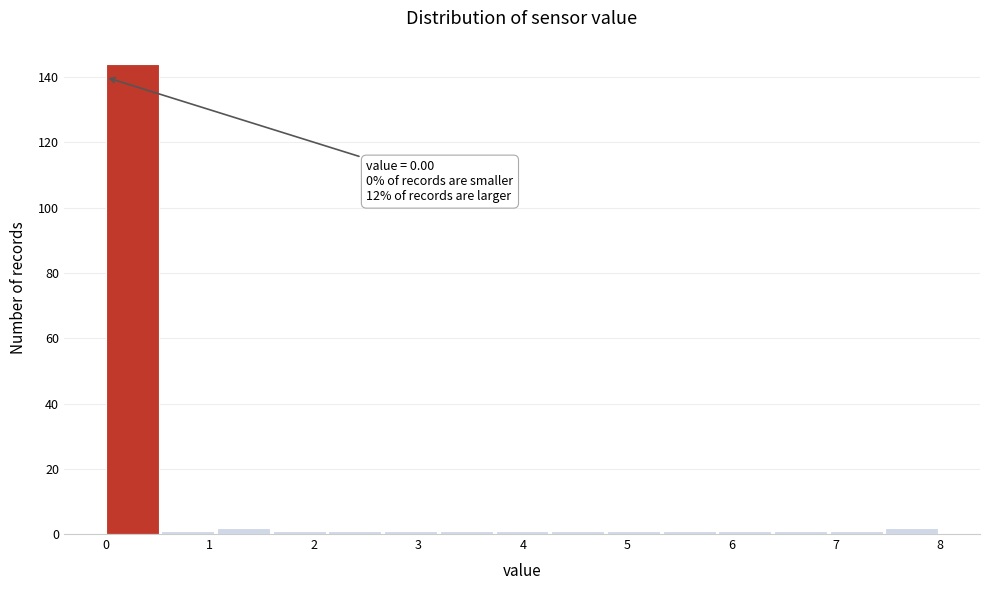

Which range on the x-axis has the tallest bar?

0.0 to 0.5